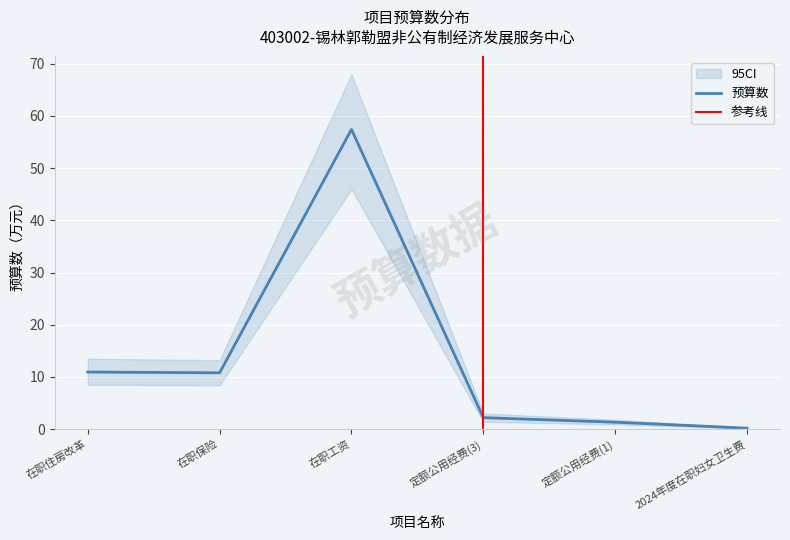

Reading left to right, extract all data points from this chart.

10.9	10.8	57.4	2.2	1.3	0.2